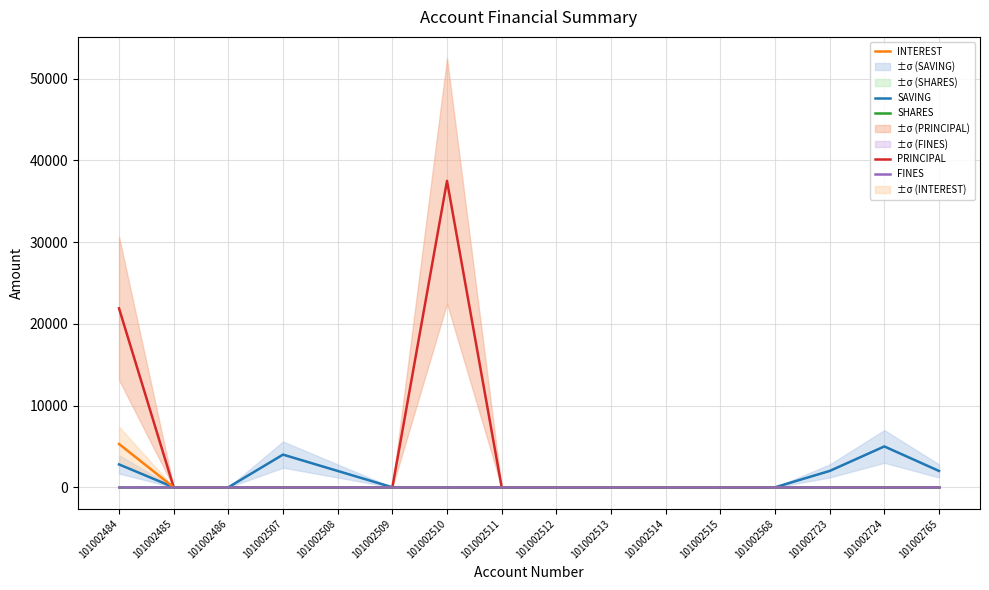

What is the sum of all PRINCIPAL values?

59400